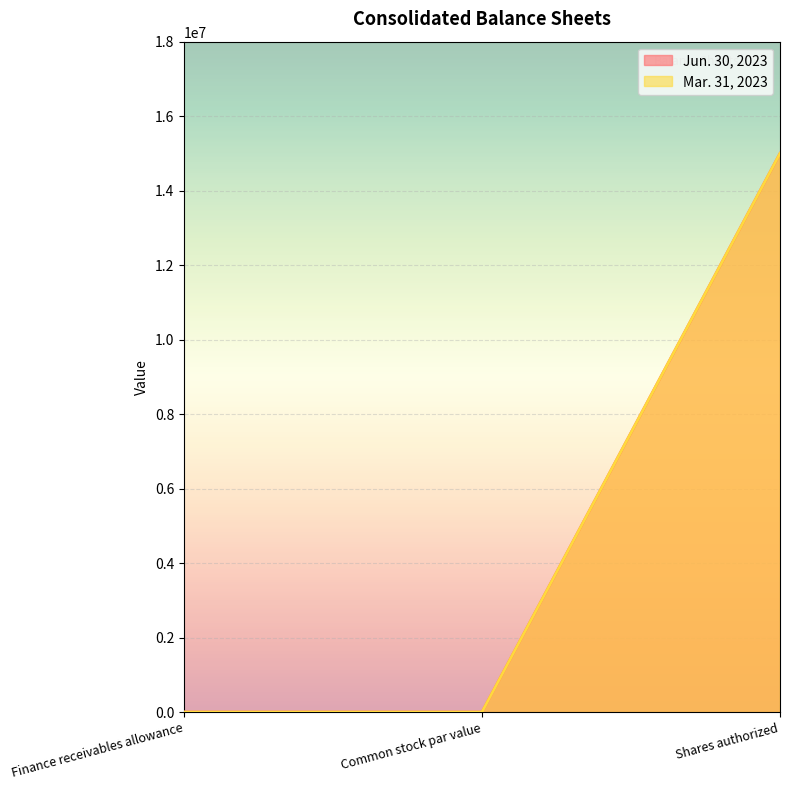

Where is the first local maximum for Jun. 30, 2023?

Shares authorized